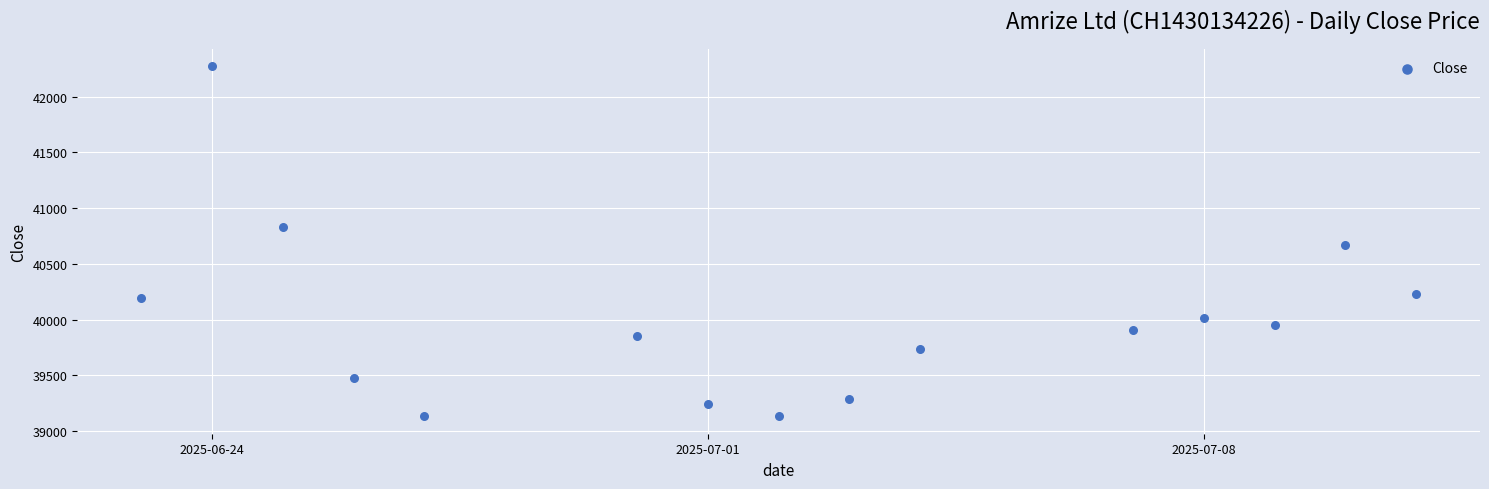

What is the range of X values (max minus min)?

18